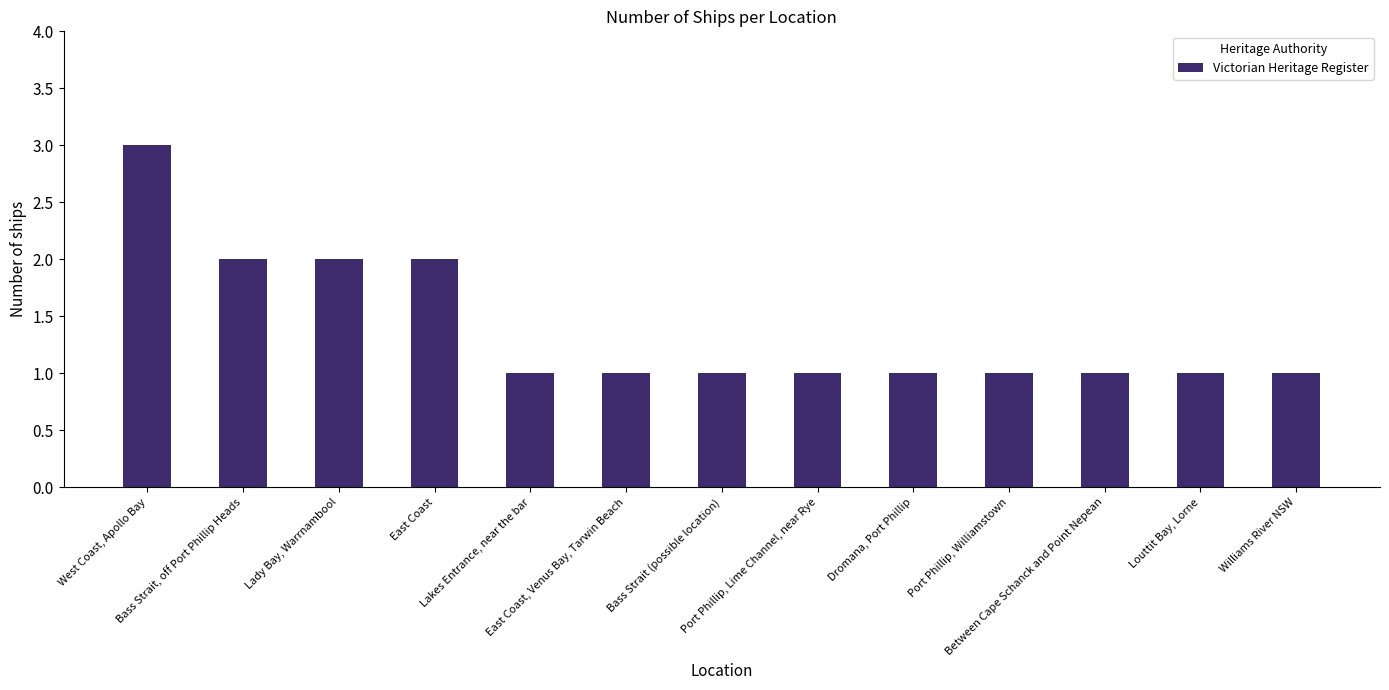

Reading right to left, extract all data points from this chart.

Williams River NSW=1	Louttit Bay, Lorne=1	Between Cape Schanck and Point Nepean=1	Port Phillip, Williamstown=1	Dromana, Port Phillip=1	Port Phillip, Lime Channel, near Rye=1	Bass Strait (possible location)=1	East Coast, Venus Bay, Tarwin Beach=1	Lakes Entrance, near the bar=1	East Coast=2	Lady Bay, Warrnambool=2	Bass Strait, off Port Phillip Heads=2	West Coast, Apollo Bay=3